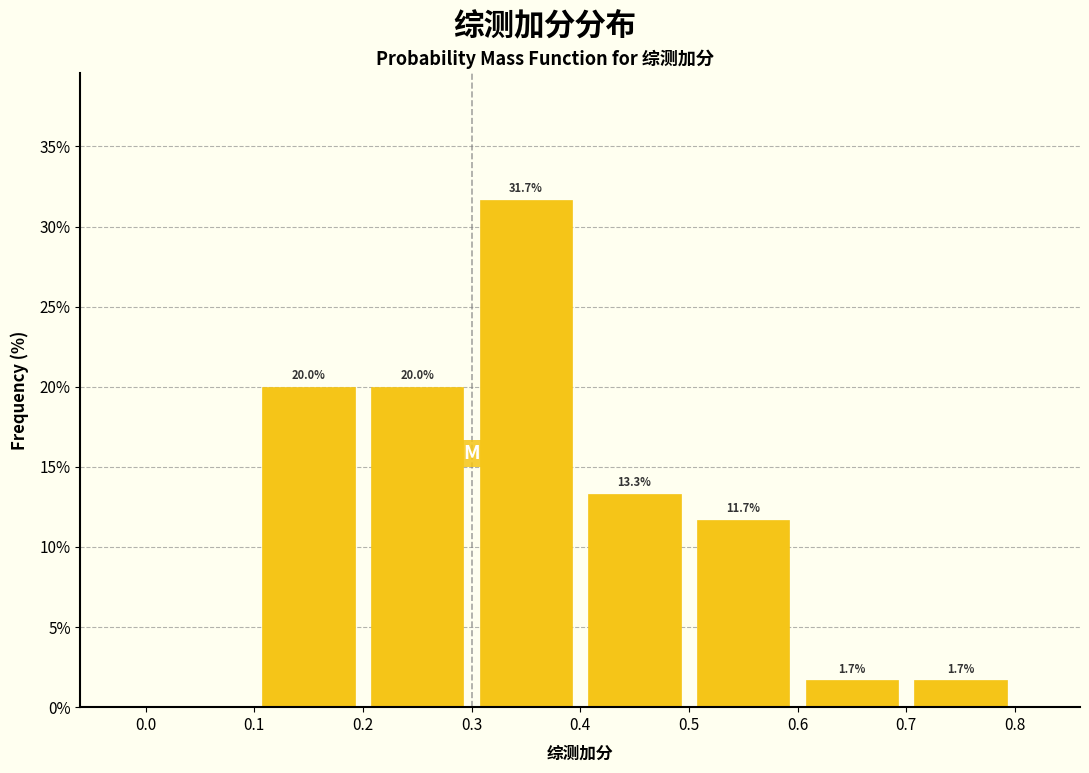

Over which range of the x-axis is the bar tallest?

0.3 to 0.4